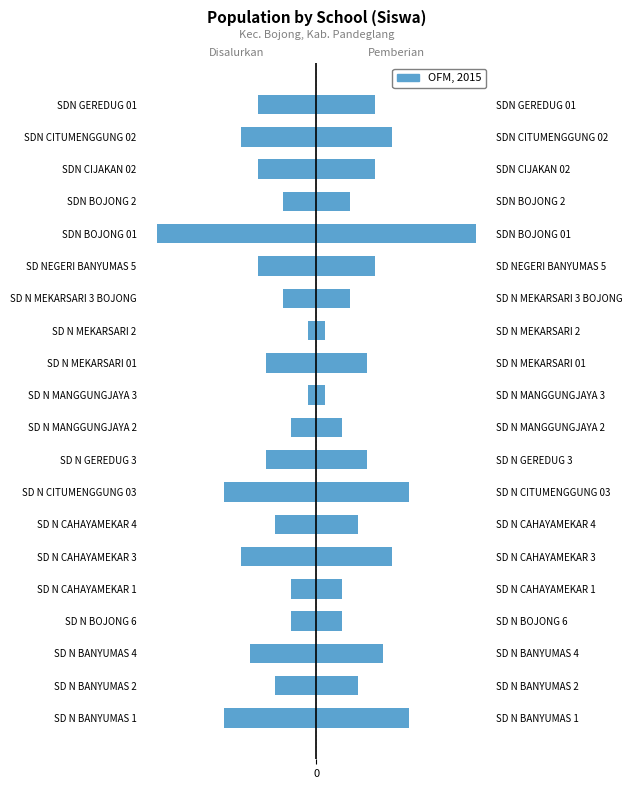

What is the difference between the second highest and second lowest values in the Siswa Pemberian series?

10